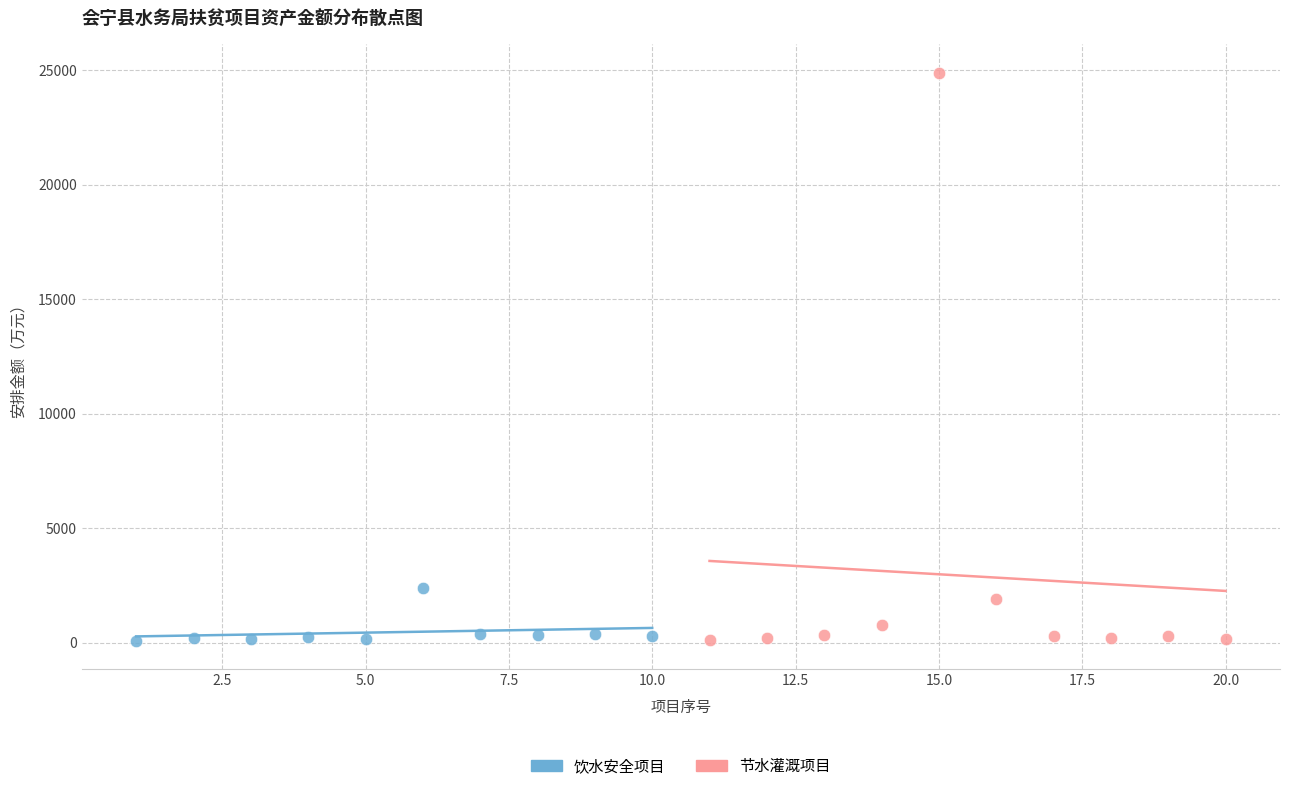

Which series contains the highest Y value?

节水灌溉项目